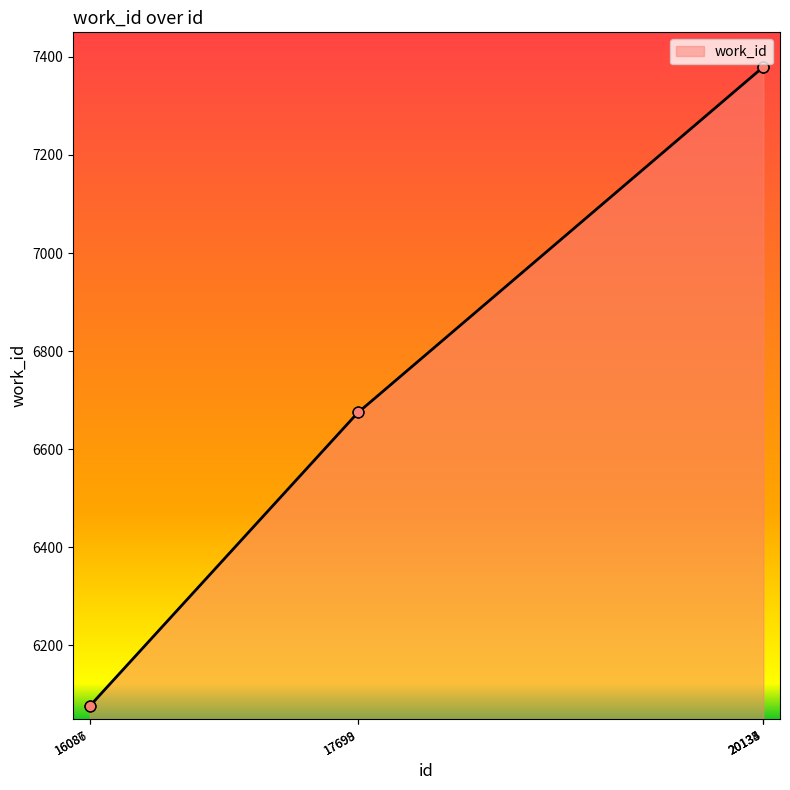

Which has a higher value, 16087 or 20135?

20135